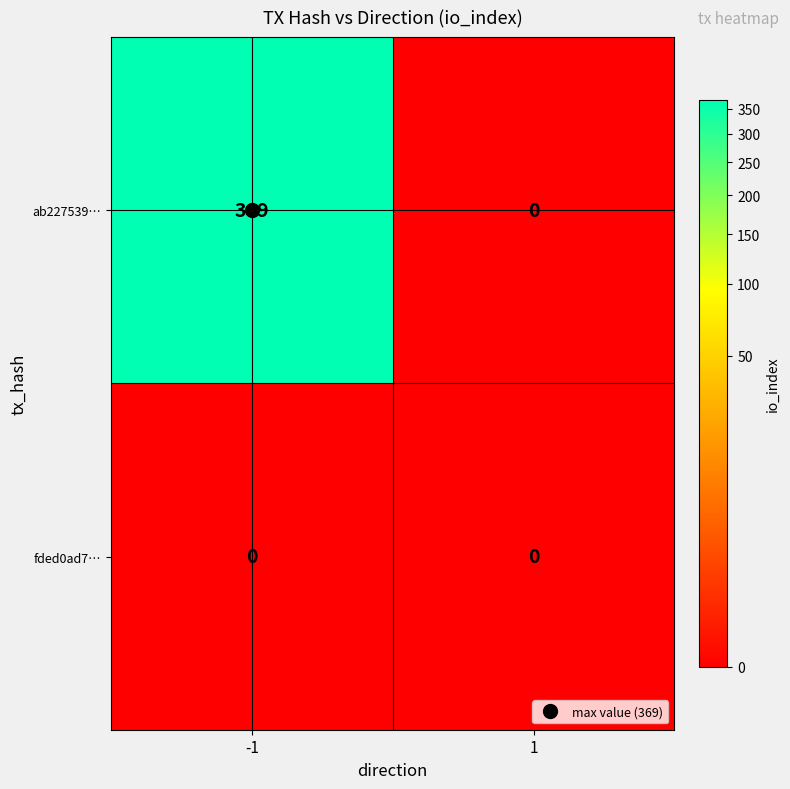

At which category does the chart reach its peak across all series?

-1